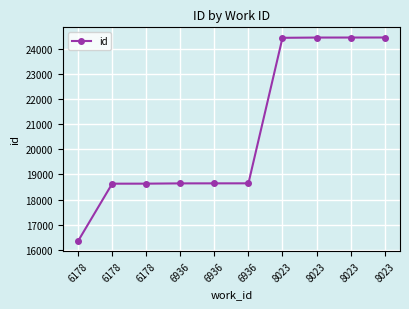

What is the average value?

20728